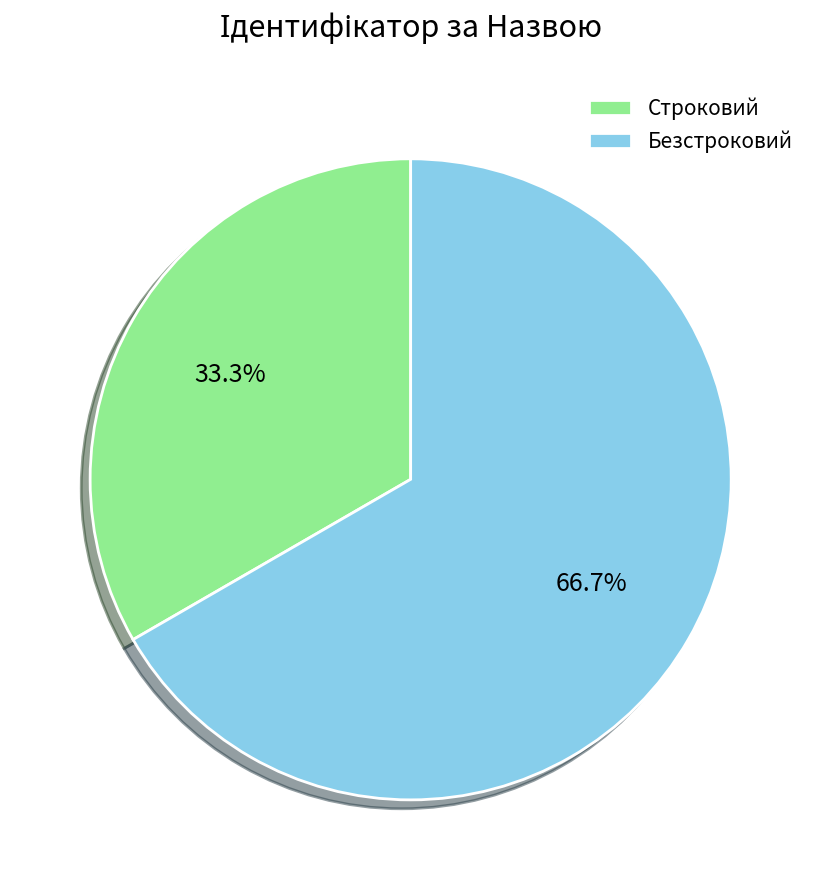

To the nearest percent, what percentage of the pie is Строковий?

33%